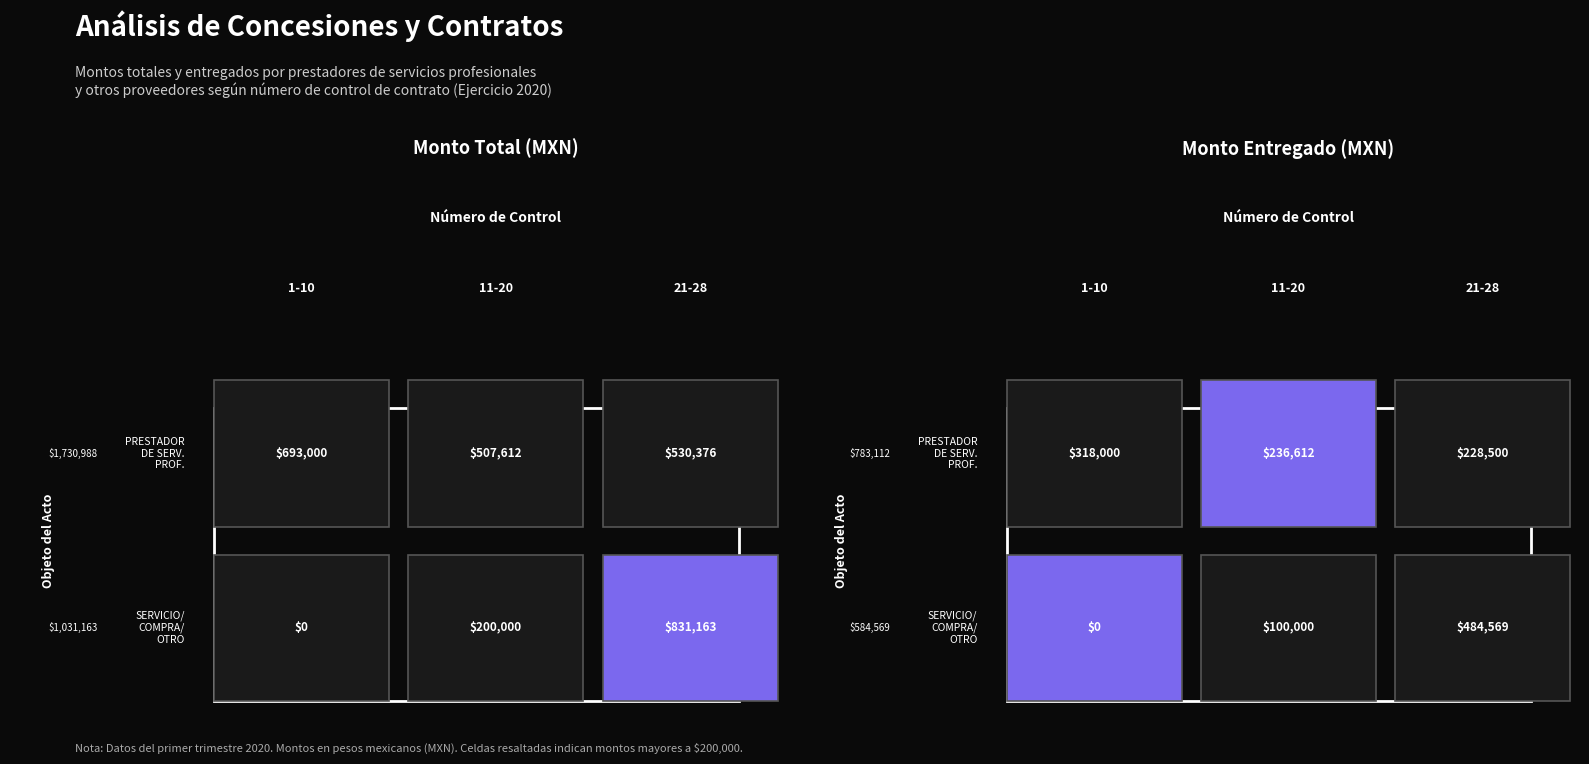

True or false: the data shows 1 at 1.

False